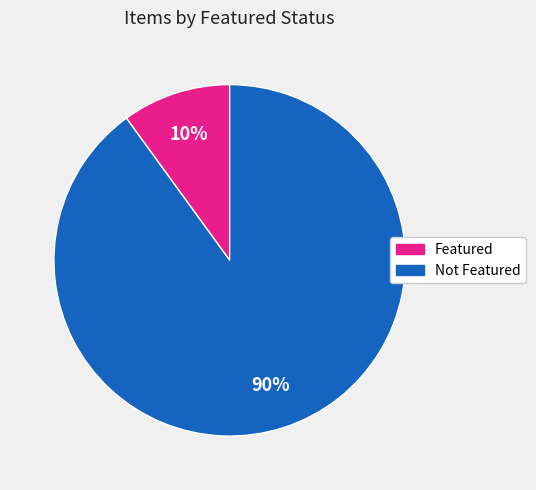

To the nearest percent, what is the average slice percentage?

50%